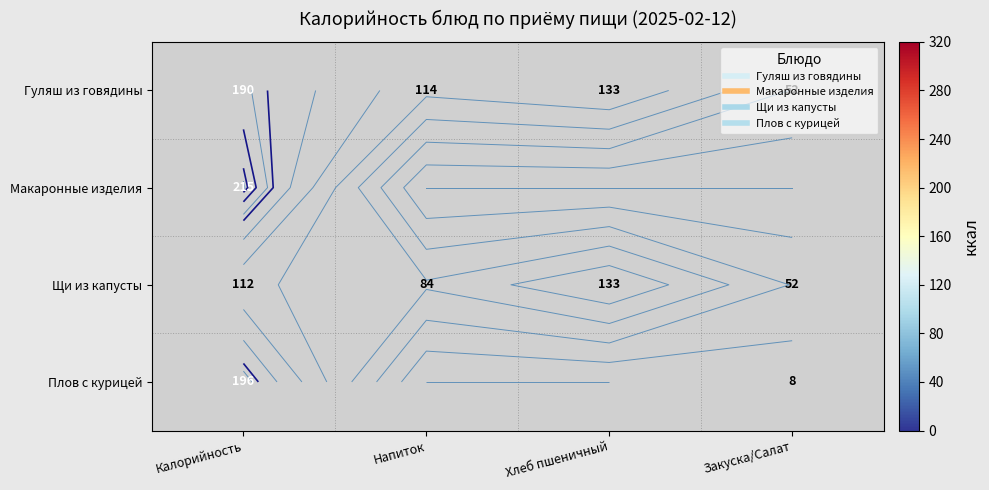

Rank the categories by Щи из капусты value from highest to lowest.

Хлеб пшеничный, Калорийность, Напиток, Закуска/Салат